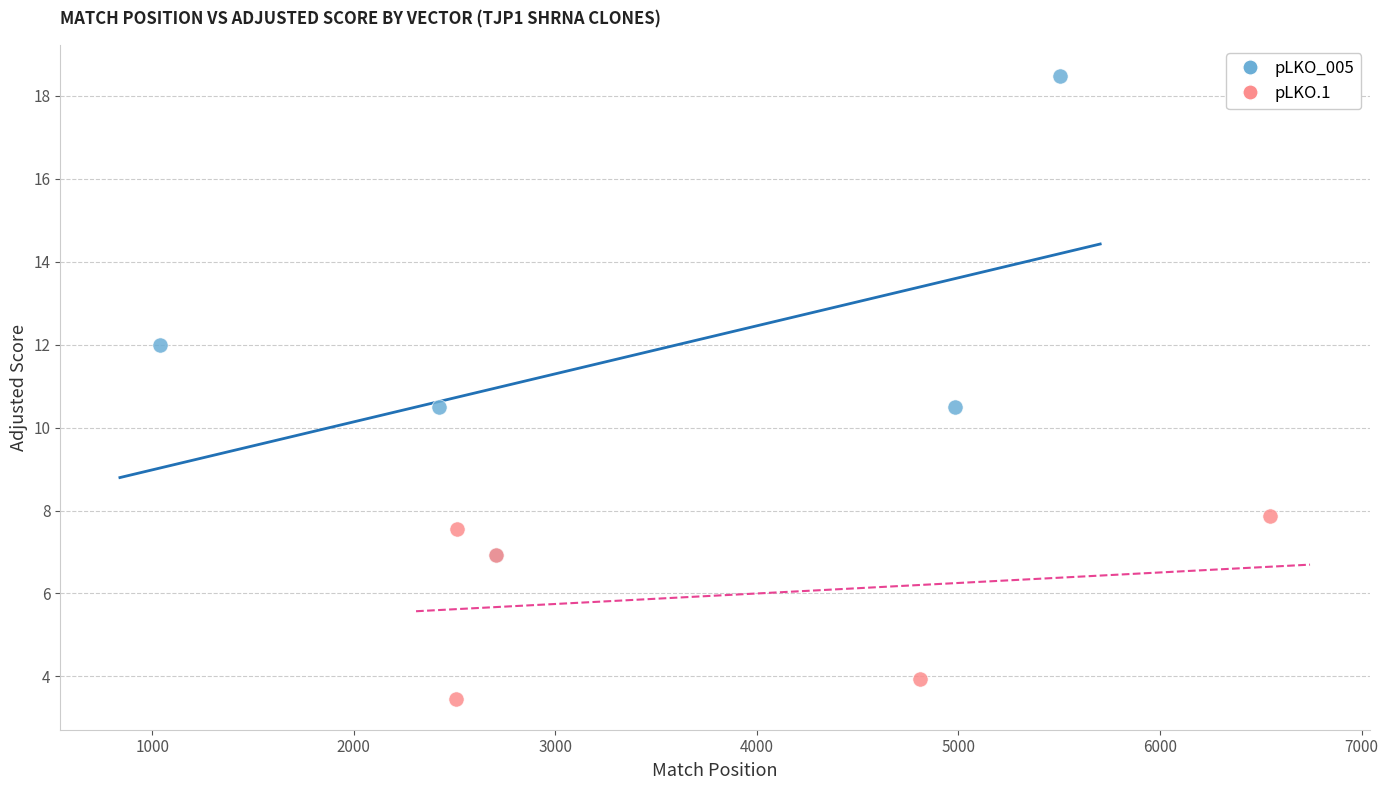

Which series contains the lowest Y value?

pLKO.1